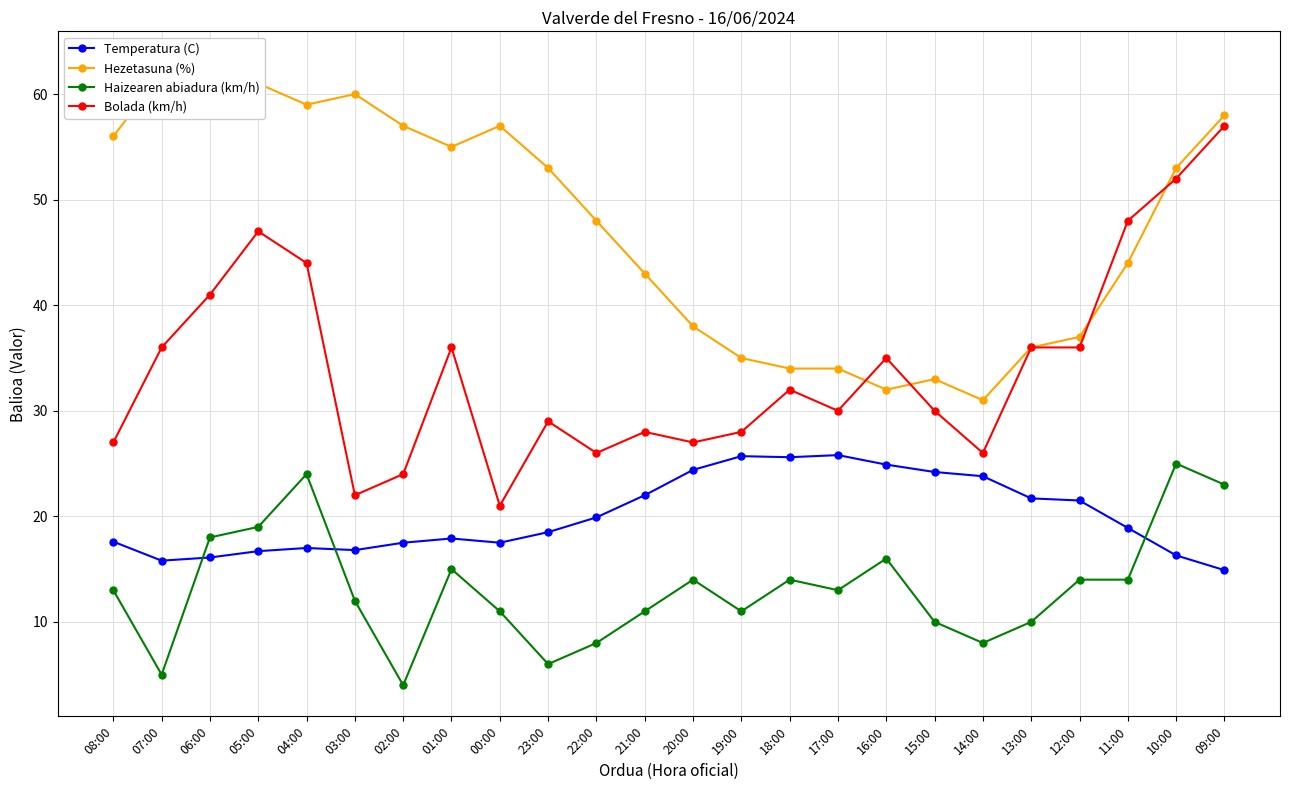

Reading left to right, list all the values displayed in this chart.

Temperatura (C): 08:00=17.6	07:00=15.8	06:00=16.1	05:00=16.7	04:00=17.0	03:00=16.8	02:00=17.5	01:00=17.9	00:00=17.5	23:00=18.5	22:00=19.9	21:00=22.0	20:00=24.4	19:00=25.7	18:00=25.6	17:00=25.8	16:00=24.9	15:00=24.2	14:00=23.8	13:00=21.7	12:00=21.5	11:00=18.9	10:00=16.3	09:00=14.9
Hezetasuna (%): 08:00=56.0	07:00=62.0	06:00=63.0	05:00=61.0	04:00=59.0	03:00=60.0	02:00=57.0	01:00=55.0	00:00=57.0	23:00=53.0	22:00=48.0	21:00=43.0	20:00=38.0	19:00=35.0	18:00=34.0	17:00=34.0	16:00=32.0	15:00=33.0	14:00=31.0	13:00=36.0	12:00=37.0	11:00=44.0	10:00=53.0	09:00=58.0
Haizearen abiadura (km/h): 08:00=13.0	07:00=5.0	06:00=18.0	05:00=19.0	04:00=24.0	03:00=12.0	02:00=4.0	01:00=15.0	00:00=11.0	23:00=6.0	22:00=8.0	21:00=11.0	20:00=14.0	19:00=11.0	18:00=14.0	17:00=13.0	16:00=16.0	15:00=10.0	14:00=8.0	13:00=10.0	12:00=14.0	11:00=14.0	10:00=25.0	09:00=23.0
Bolada (km/h): 08:00=27.0	07:00=36.0	06:00=41.0	05:00=47.0	04:00=44.0	03:00=22.0	02:00=24.0	01:00=36.0	00:00=21.0	23:00=29.0	22:00=26.0	21:00=28.0	20:00=27.0	19:00=28.0	18:00=32.0	17:00=30.0	16:00=35.0	15:00=30.0	14:00=26.0	13:00=36.0	12:00=36.0	11:00=48.0	10:00=52.0	09:00=57.0